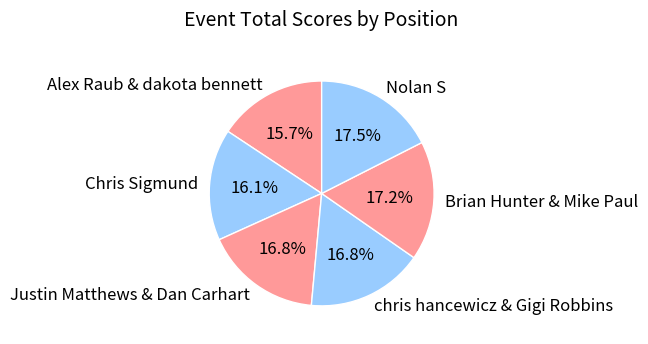

True or false: Brian Hunter & Mike Paul accounts for 23% of the total.

False